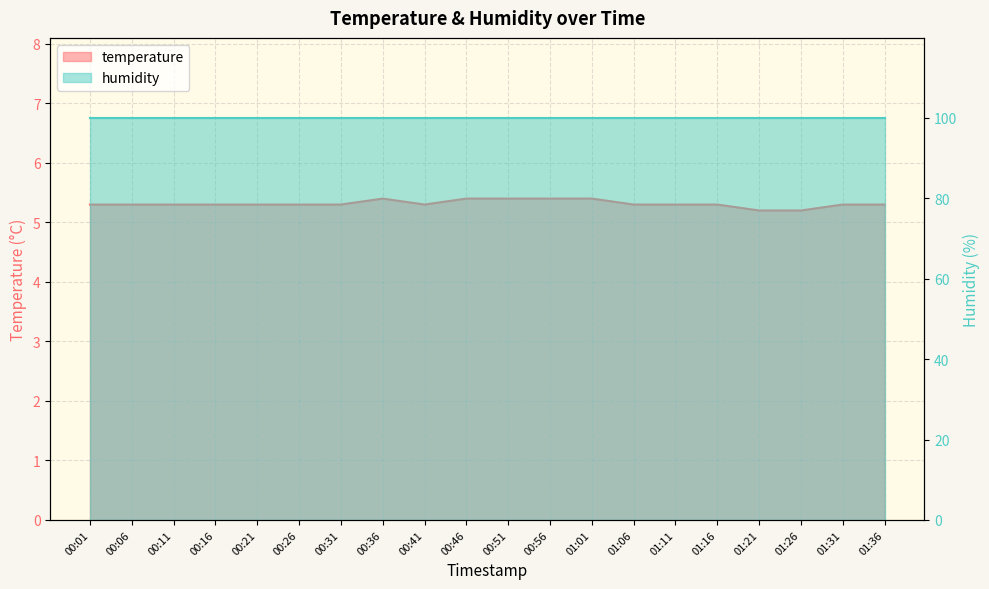

Read the value at 00:56.

5.4